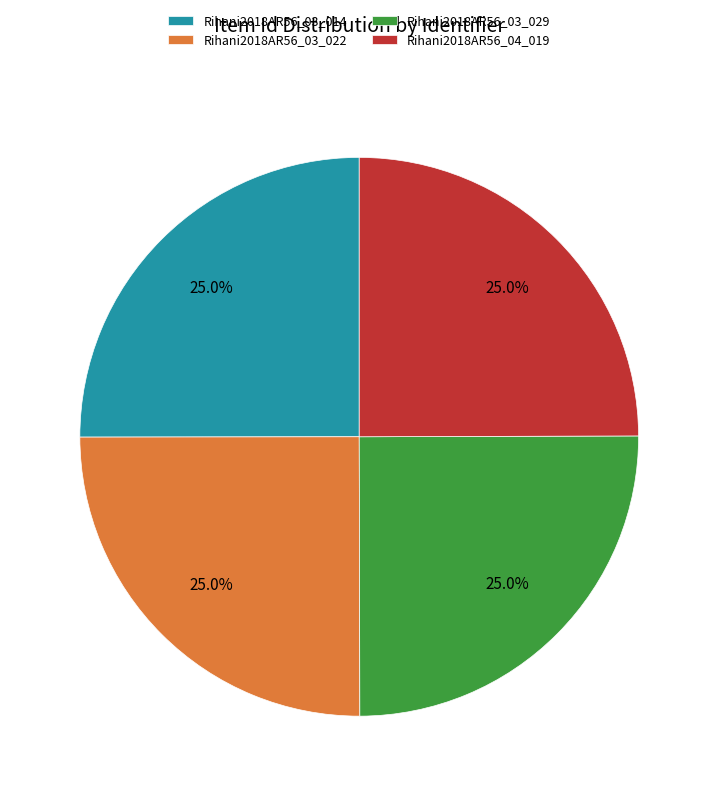

Is there any slice that represents more than half of the pie?

No